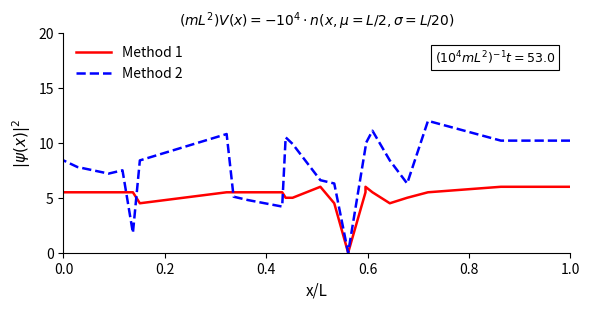

What is the difference between the second highest and minimum values in the Method 2 series?

11.1